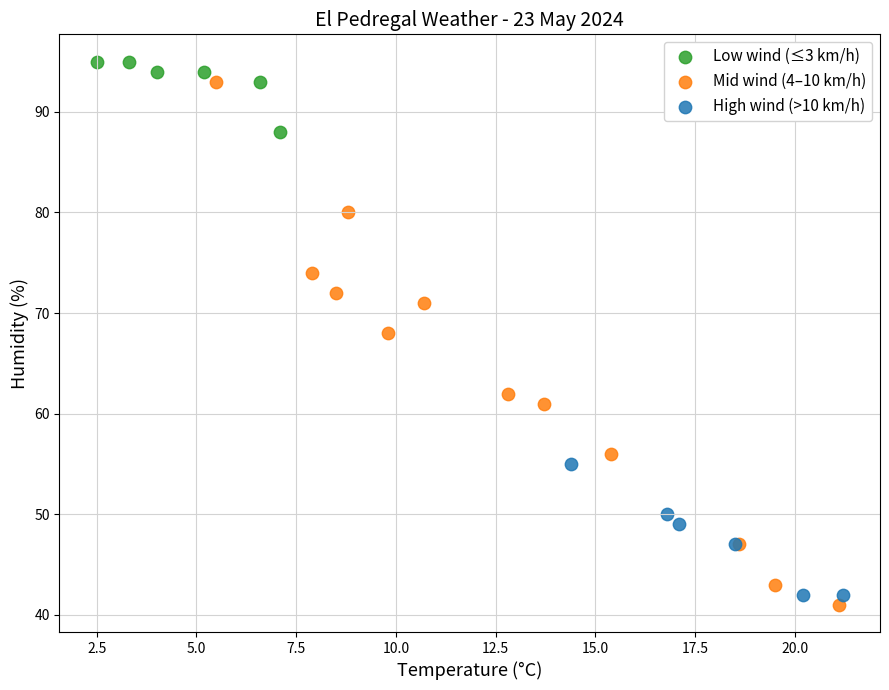

Which series has the widest spread of Y values?

Mid wind (4–10 km/h)